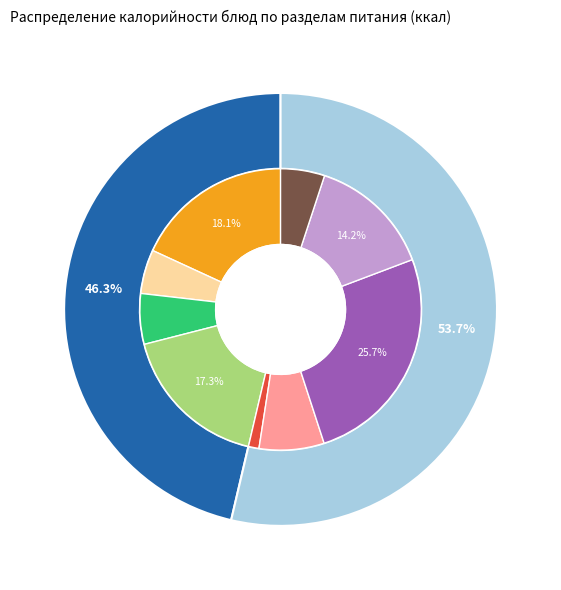

Does Чай с вареньем, сахаром или мёдом account for over 50% of the chart?

No